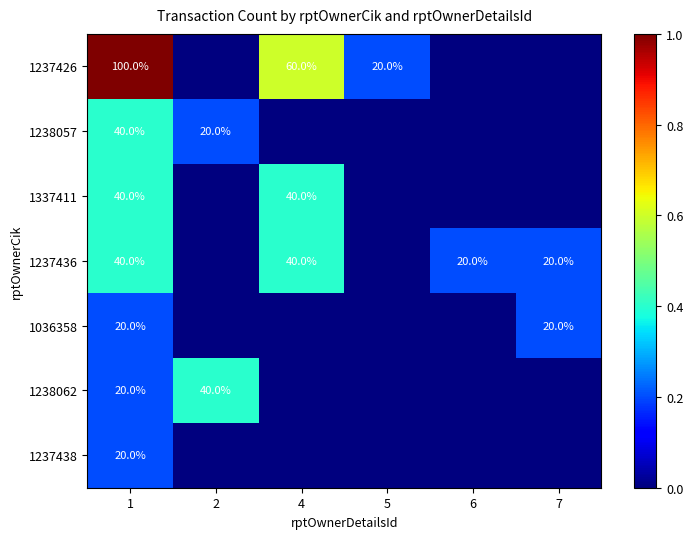

Is it true that 1036358 equals 20 at 7?

True